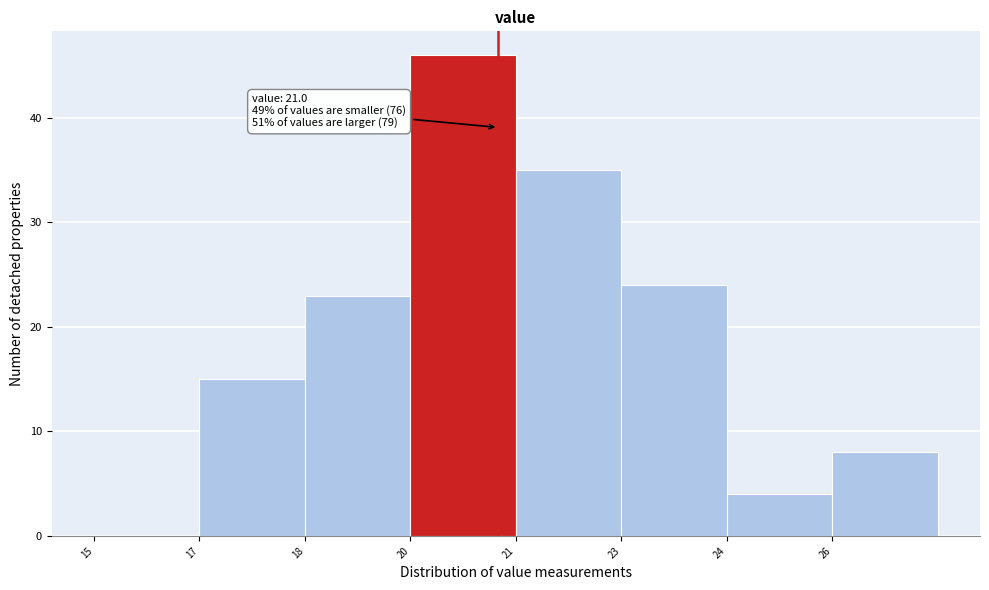

Reading right to left, transcribe all the data shown in this chart.

26=8	24=4	23=24	21=35	20=46	18=23	17=15	15=0